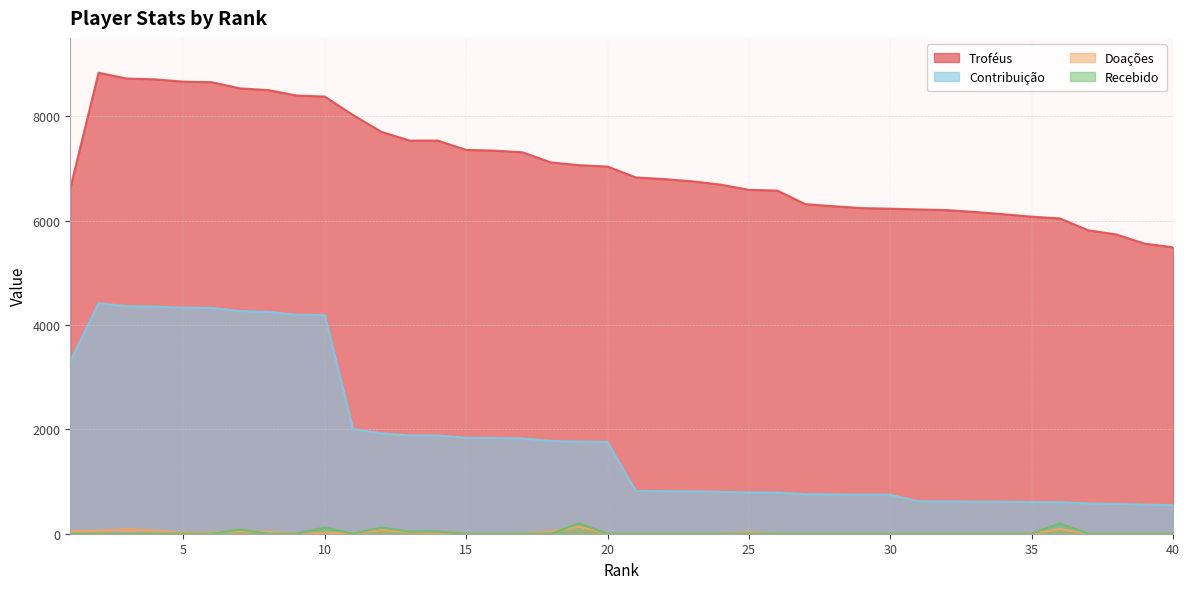

What is the maximum value shown in the chart?

8833